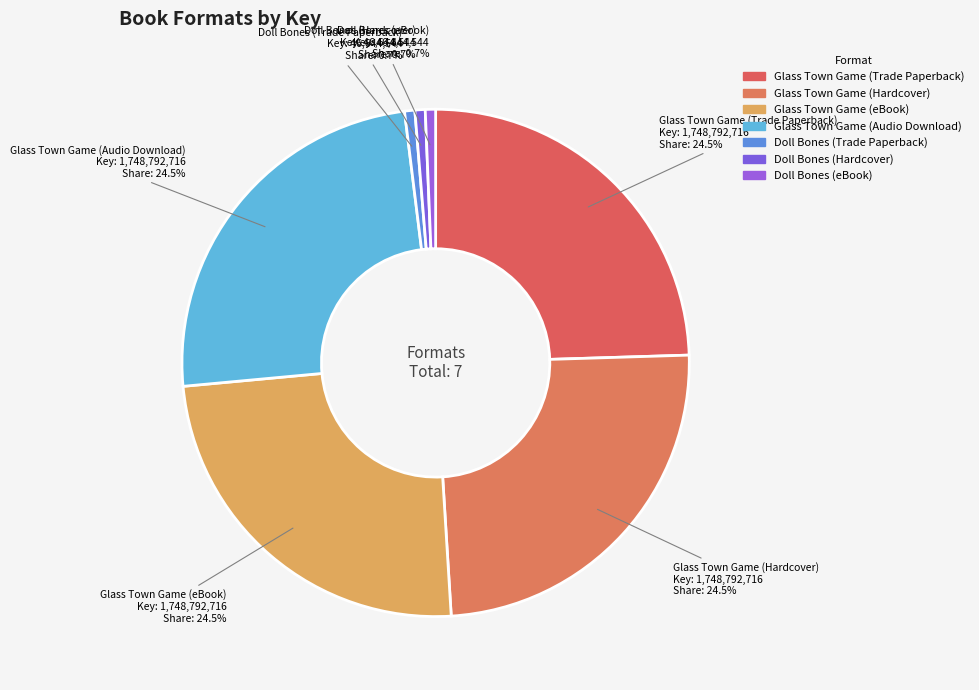

What is the largest slice in the pie chart?

Glass Town Game (Trade Paperback)